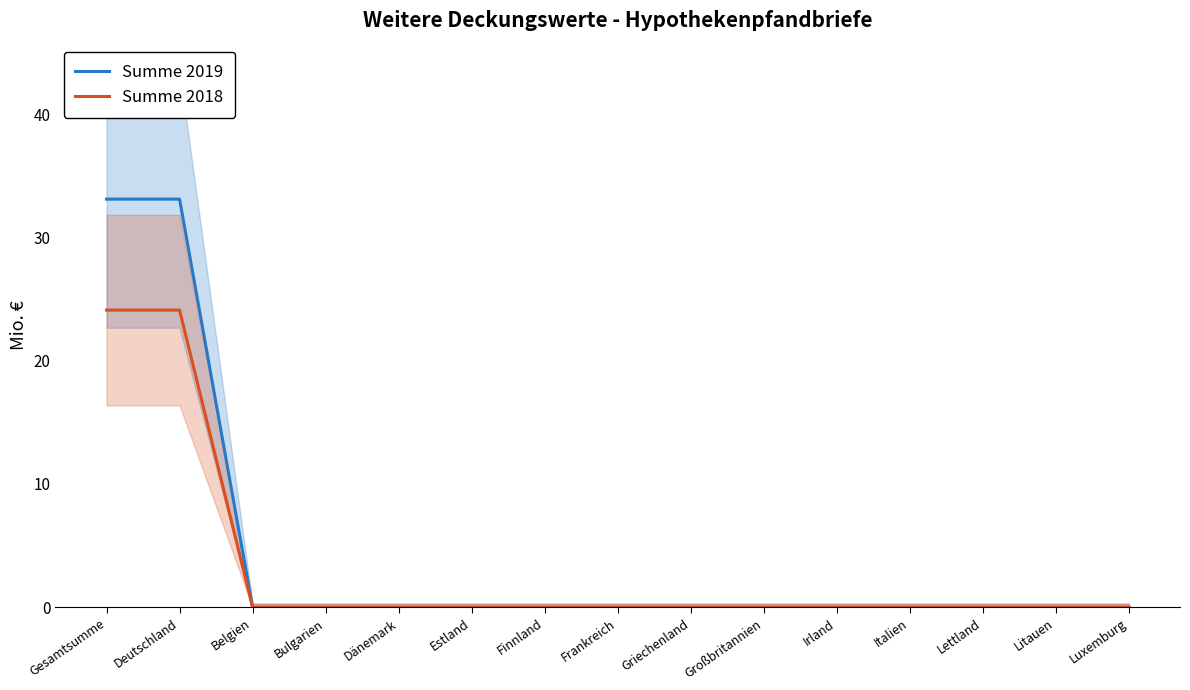

How many data points in Summe 2019 are above 0?

2